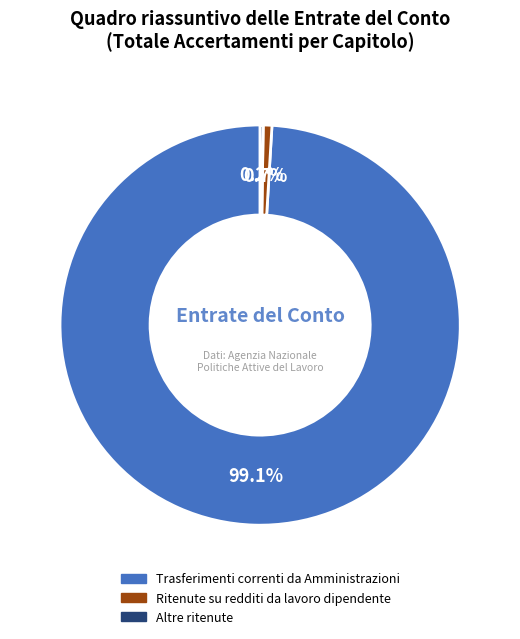

Is there a majority slice in this chart?

Yes